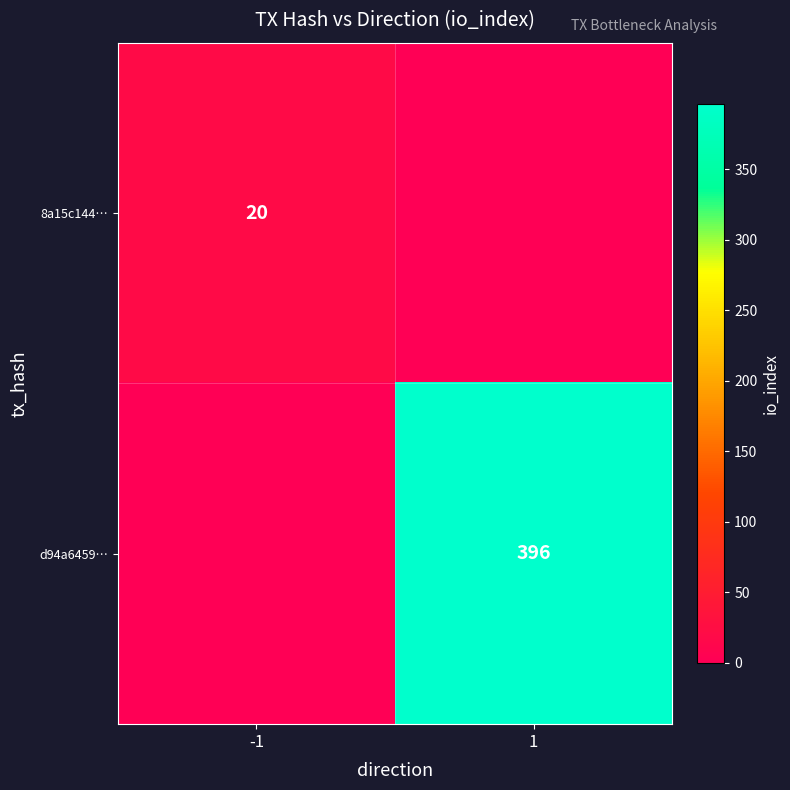

Count the number of categories in the chart.

2